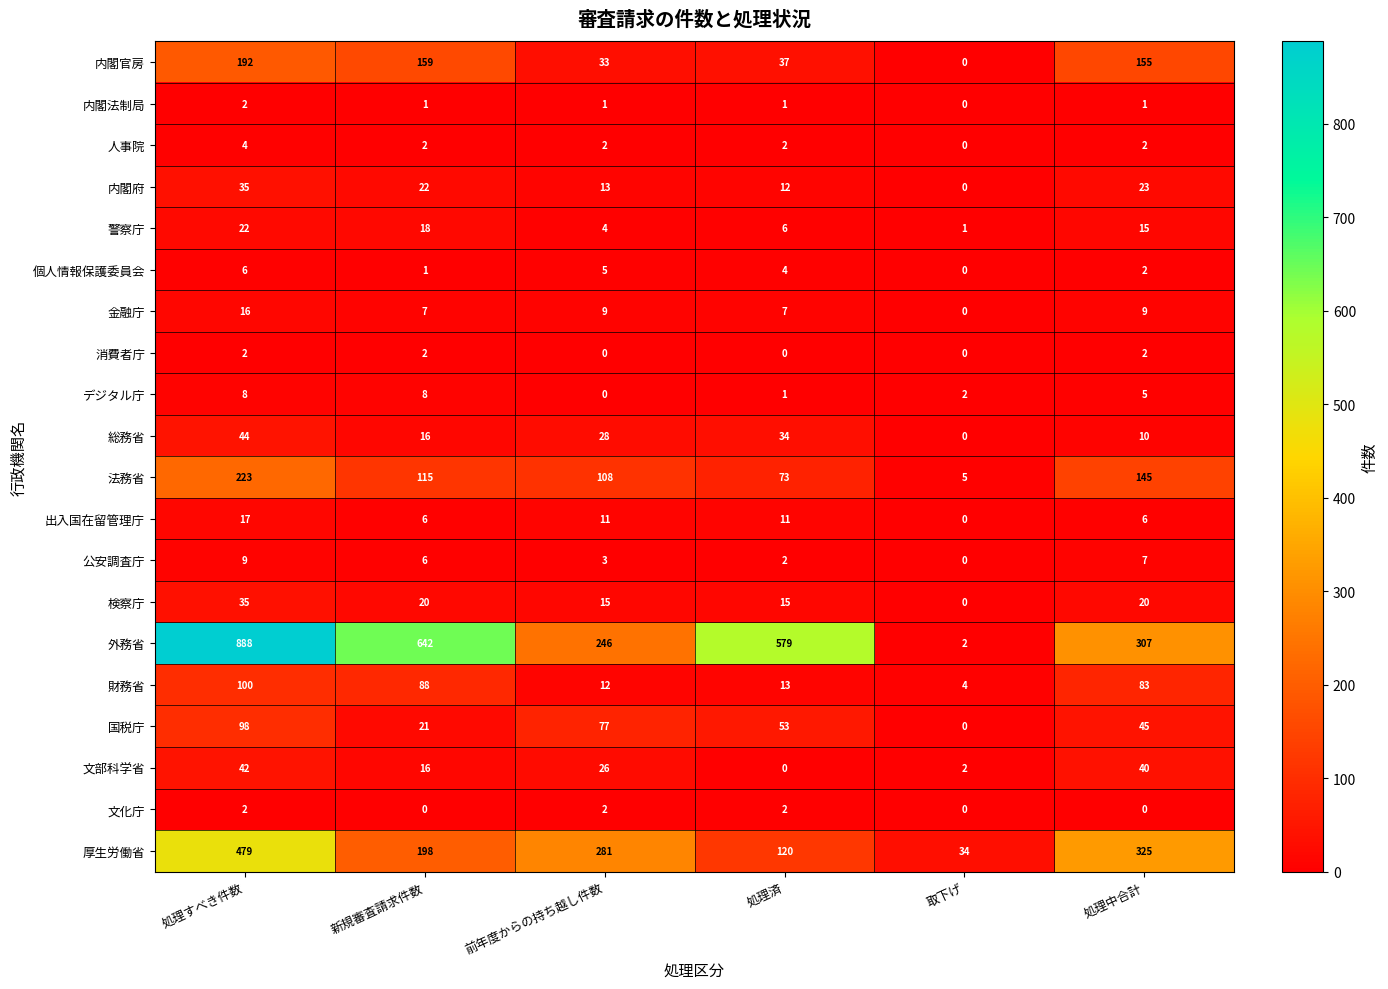

True or false: 外務省 has a value of 2 at 取下げ.

True